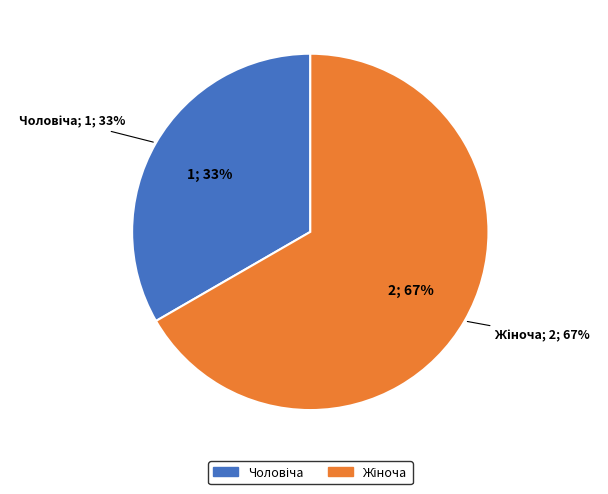

To the nearest percent, what is the difference between the largest and smallest slice percentages?

33%